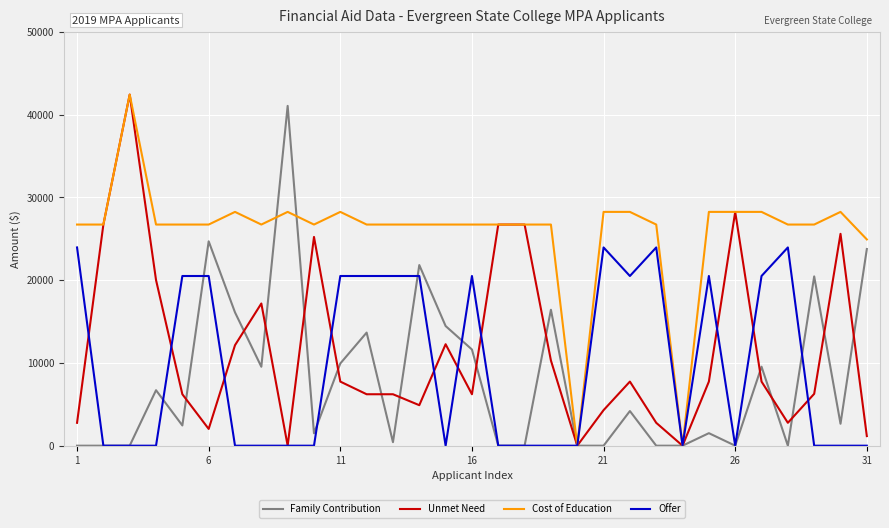

What is the greatest value displayed?

42417